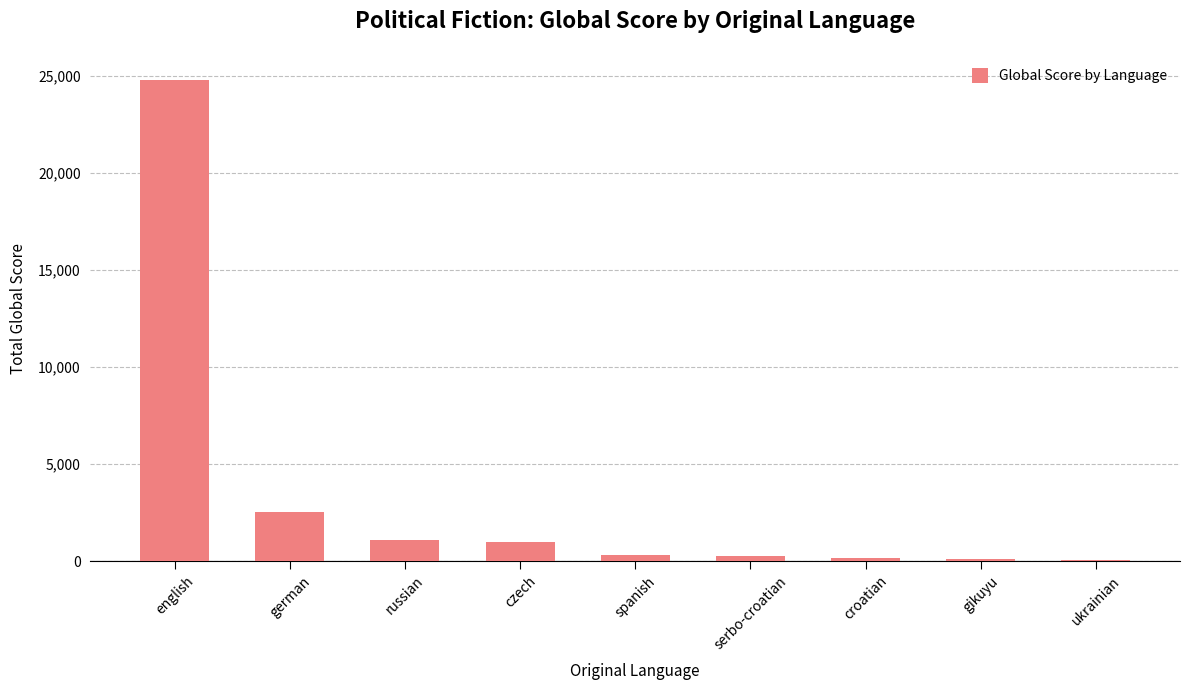

What is the label of the 6th bar from the left?

serbo-croatian